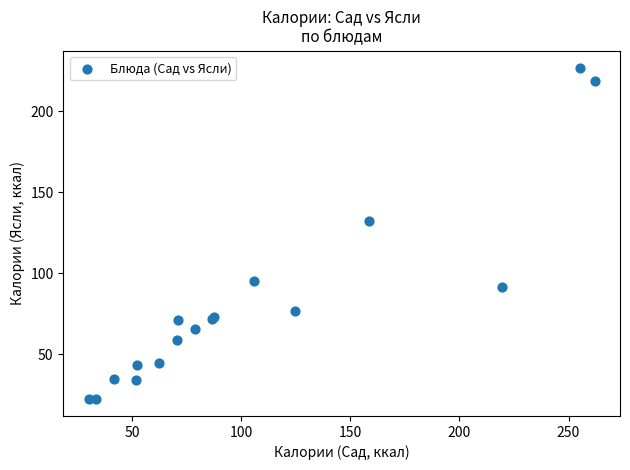

What Y value in the scatter plot is closest to 124?

132.1